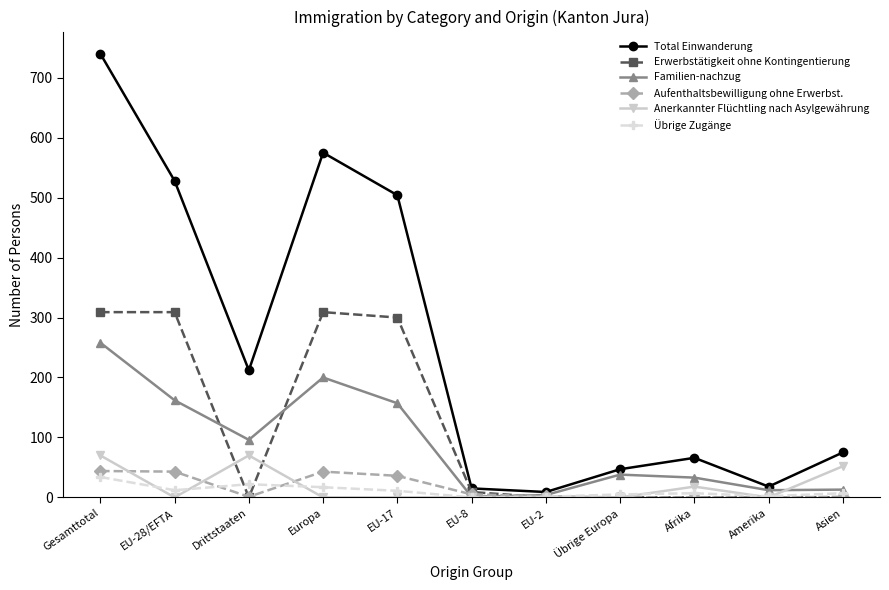

What position from the left is EU-2?

7